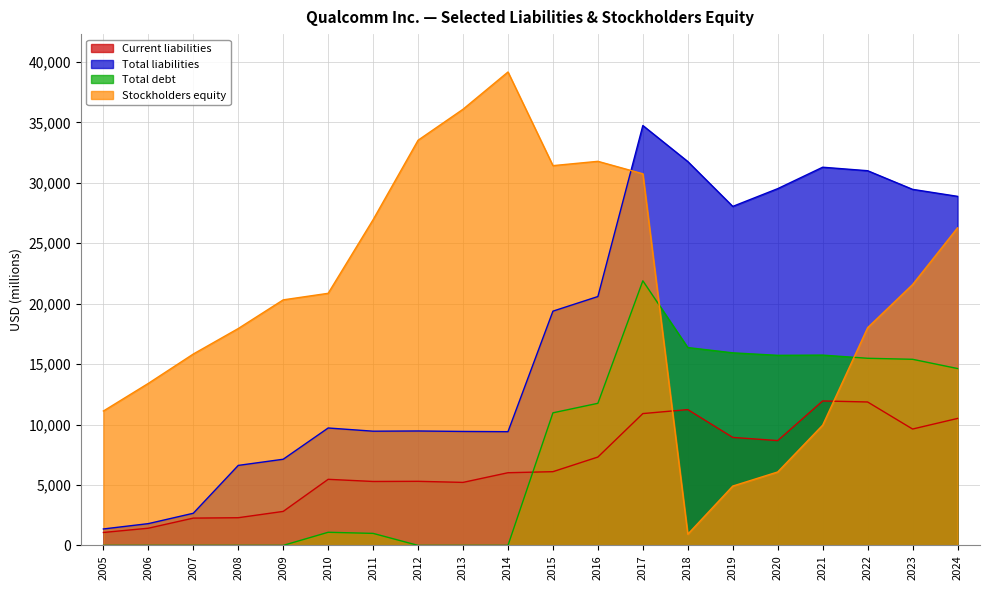

At how many categories does at least one series exceed 25960?

14